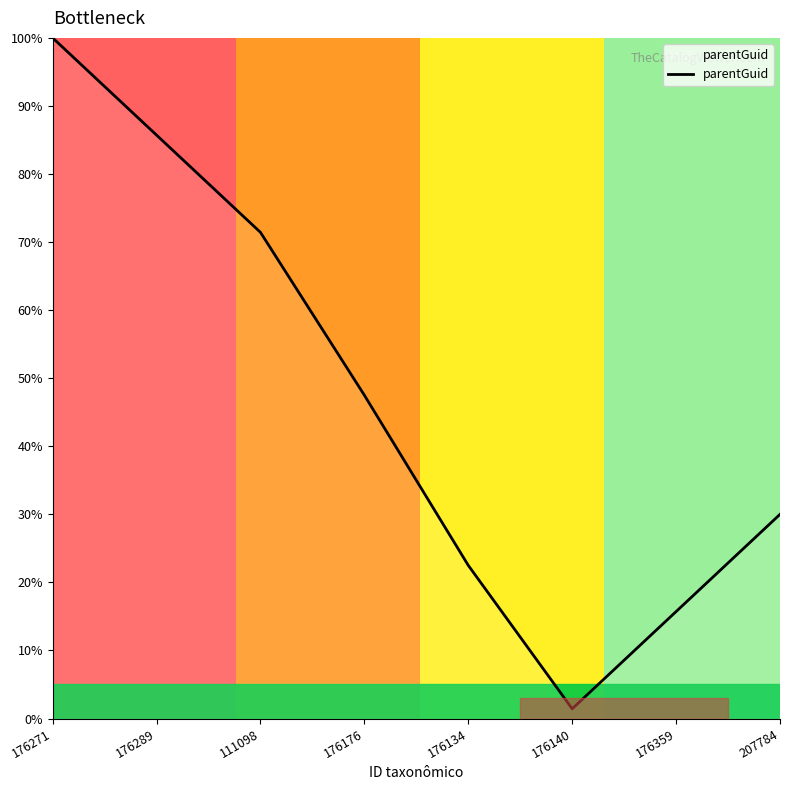

What position from the left is 176134?

5